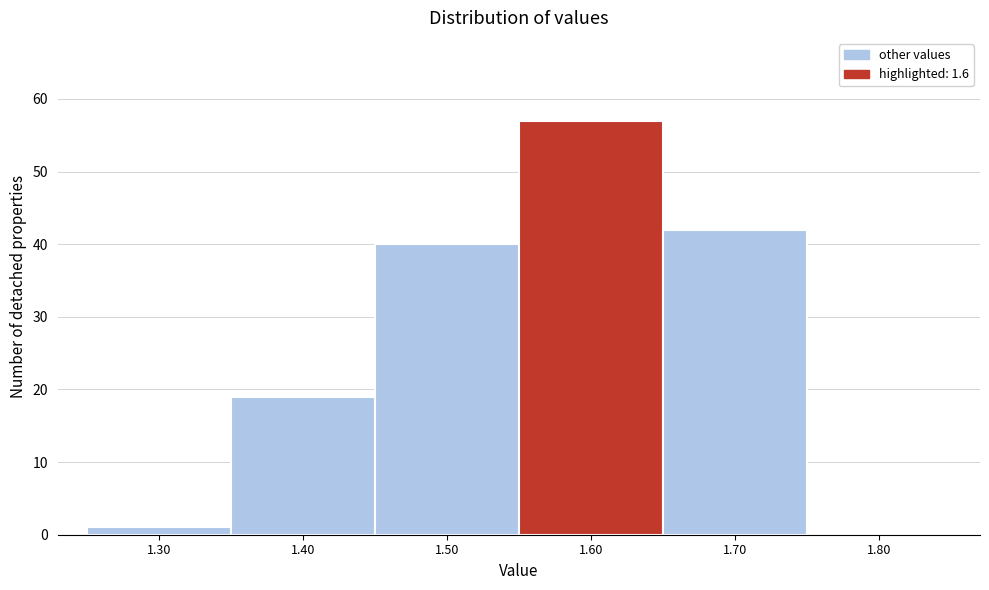

Reading left to right, transcribe this chart: for each bar, give the range it covers on the x-axis and its height. The values are not printed on the chart, so give them approximately, as read against the axis.

1.25 to 1.35: 1
1.35 to 1.45: 19
1.45 to 1.55: 40
1.55 to 1.65: 57
1.65 to 1.75: 42
1.75 to 1.85: 0